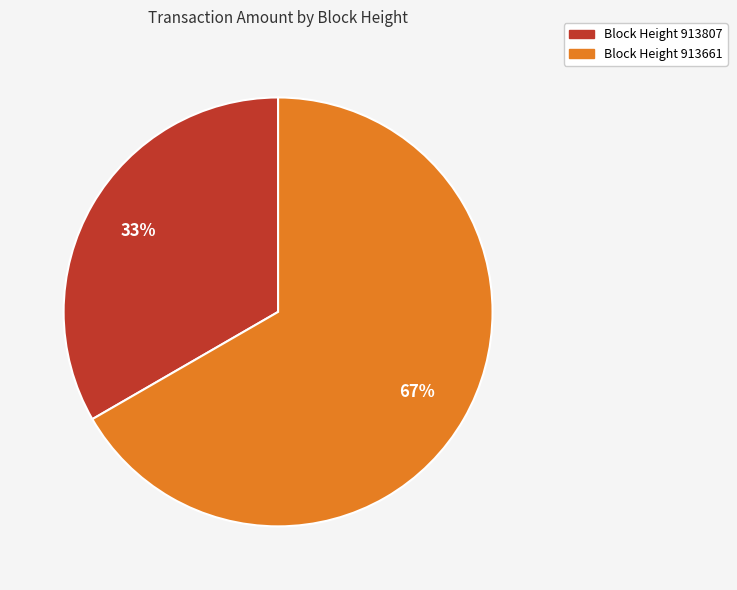

Does Block Height 913661 represent more than half of the total?

Yes